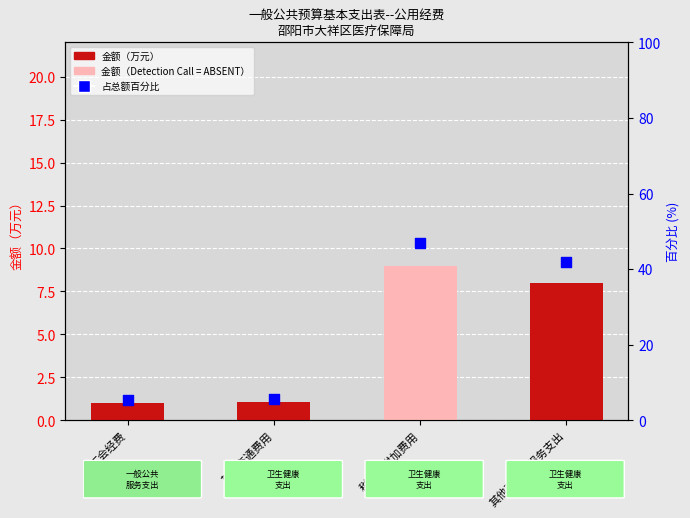

What are all the series names shown in the legend?

金额（万元）, 占总额百分比